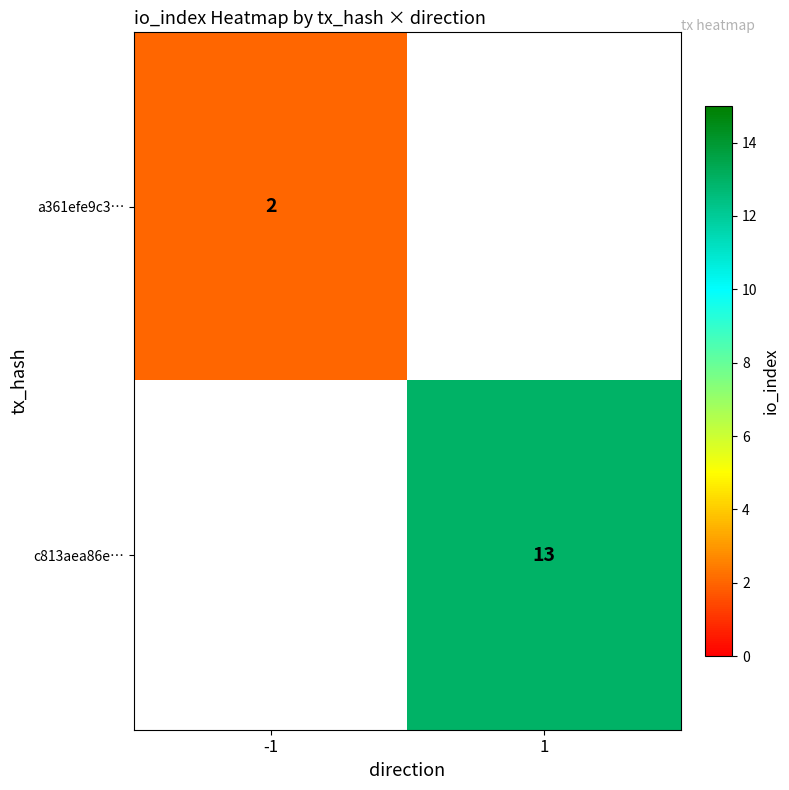

How many series are shown in this chart?

2